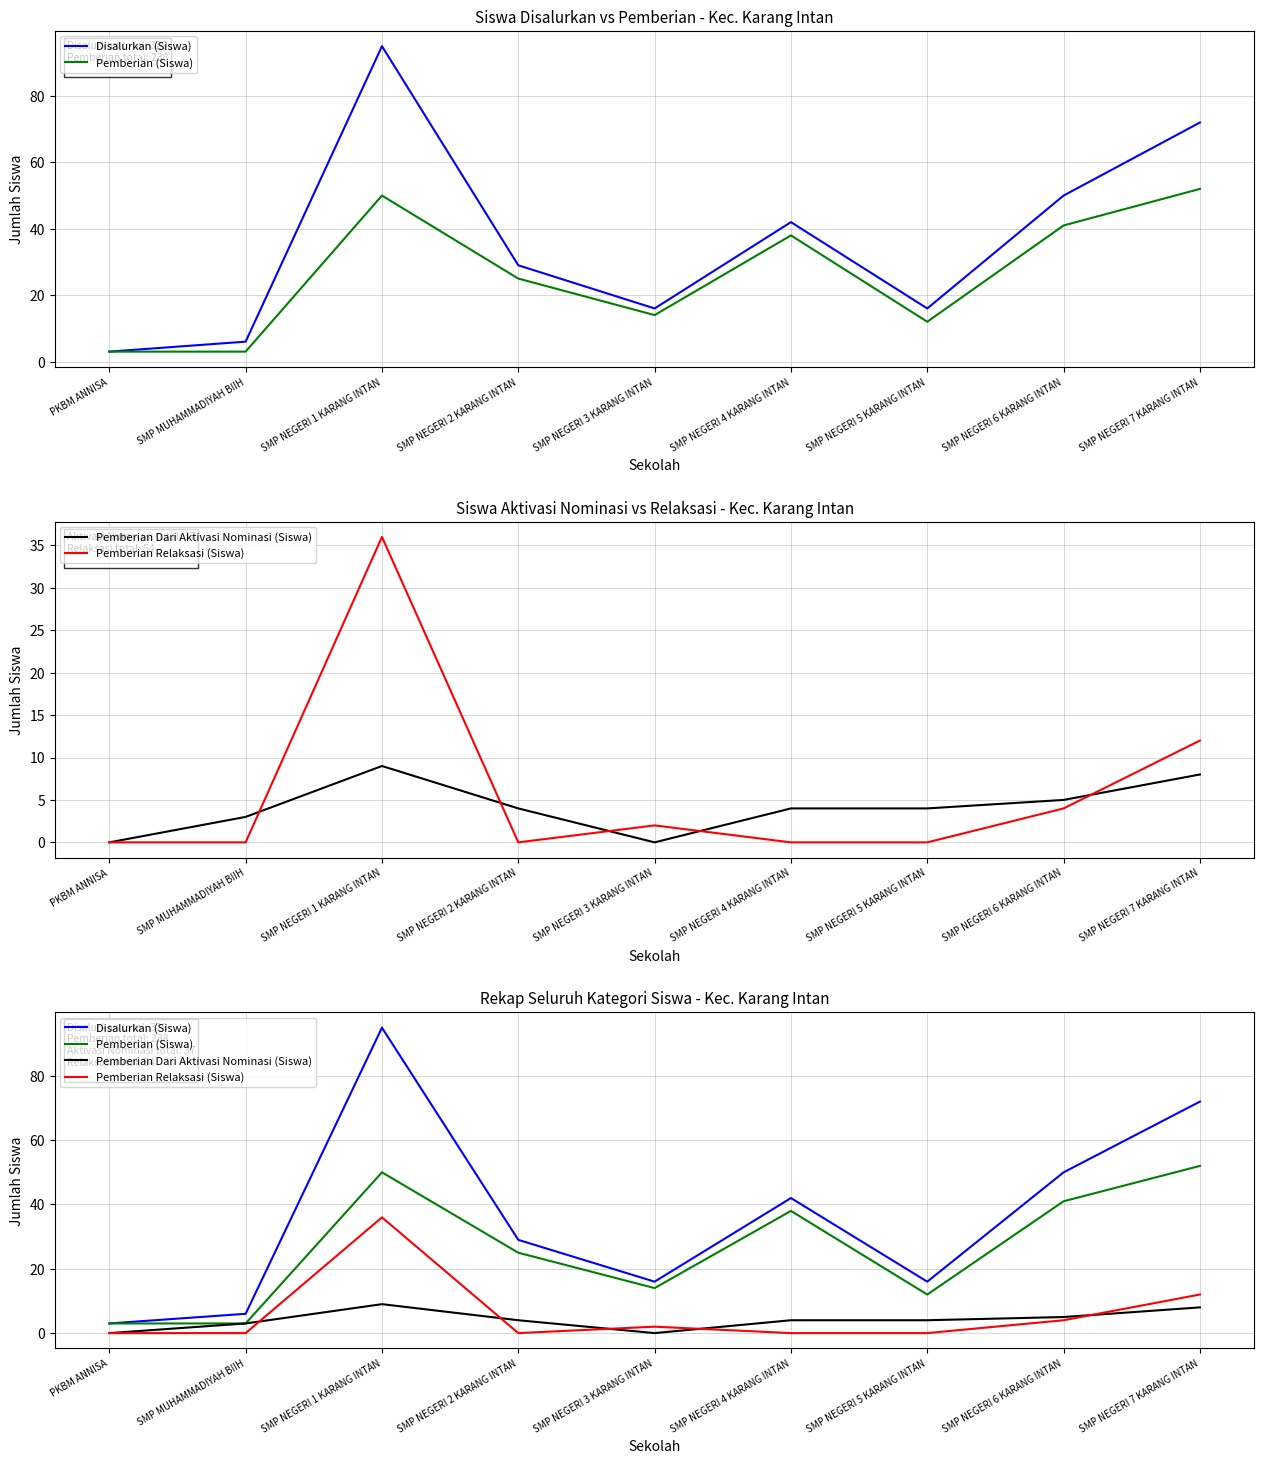

What is the highest value of the Pemberian Dari Aktivasi Nominasi (Siswa) series?

9